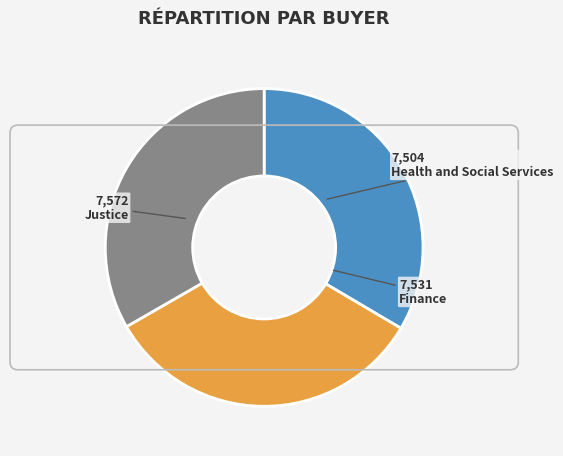

Do Health and Social Services and Finance together represent more than half of the pie?

Yes